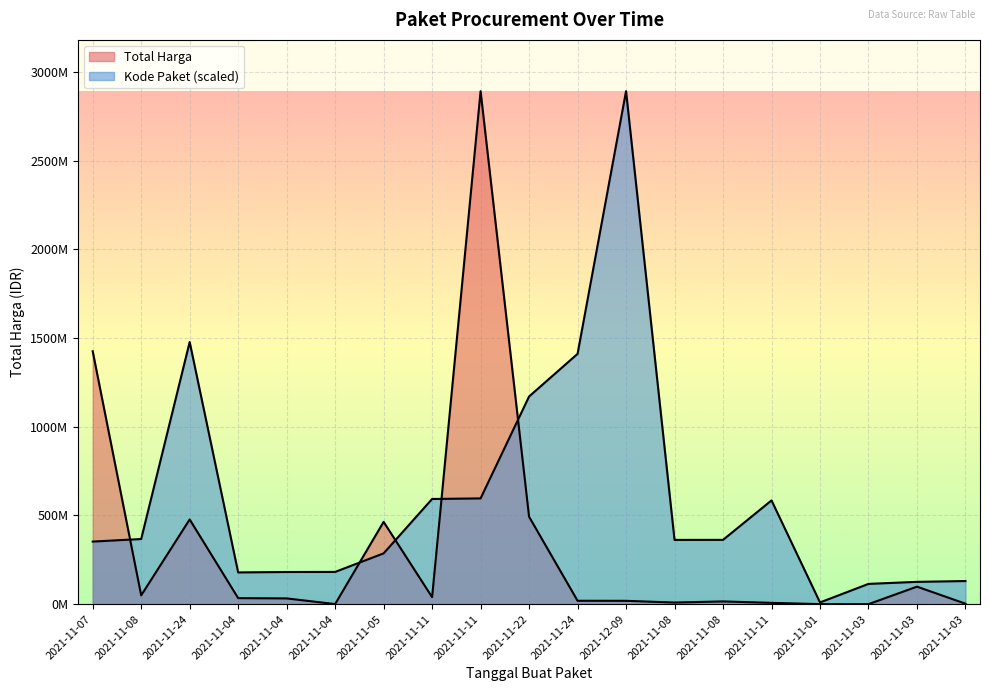

Rank the categories by Total Harga value from highest to lowest.

2021-11-11, 2021-11-07, 2021-11-22, 2021-11-24, 2021-11-05, 2021-11-03, 2021-11-08, 2021-11-11, 2021-11-04, 2021-11-04, 2021-11-24, 2021-12-09, 2021-11-08, 2021-11-08, 2021-11-11, 2021-11-03, 2021-11-04, 2021-11-01, 2021-11-03